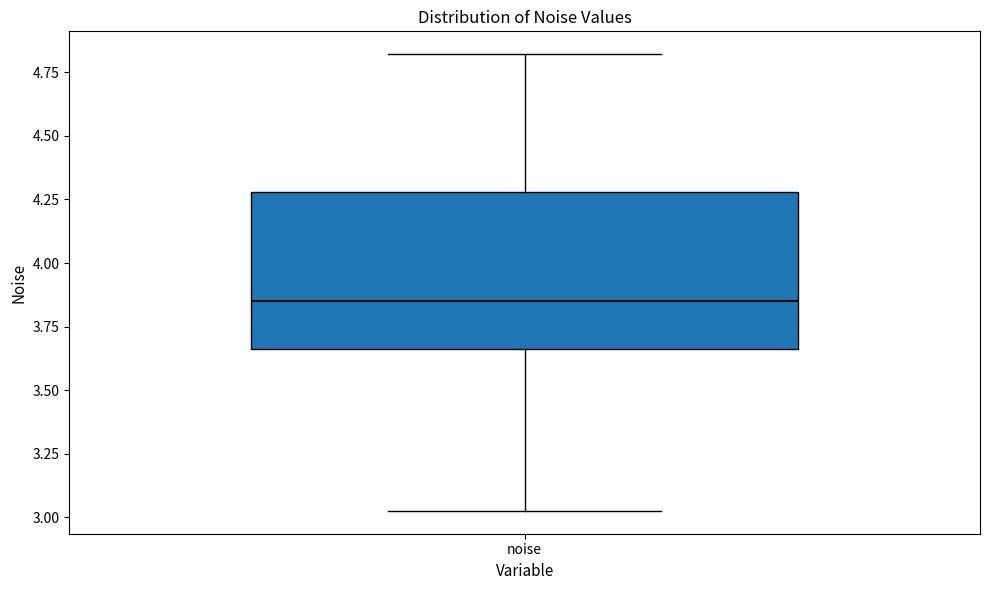

Transcribe this box plot: give where the median line is, the range the box spans, and where the two whiskers end, as read against the y-axis. The values are not printed on the chart, so give them approximately, as read against the axis.

median 3.85, box 3.65 to 4.30, whiskers 3.05 to 4.80